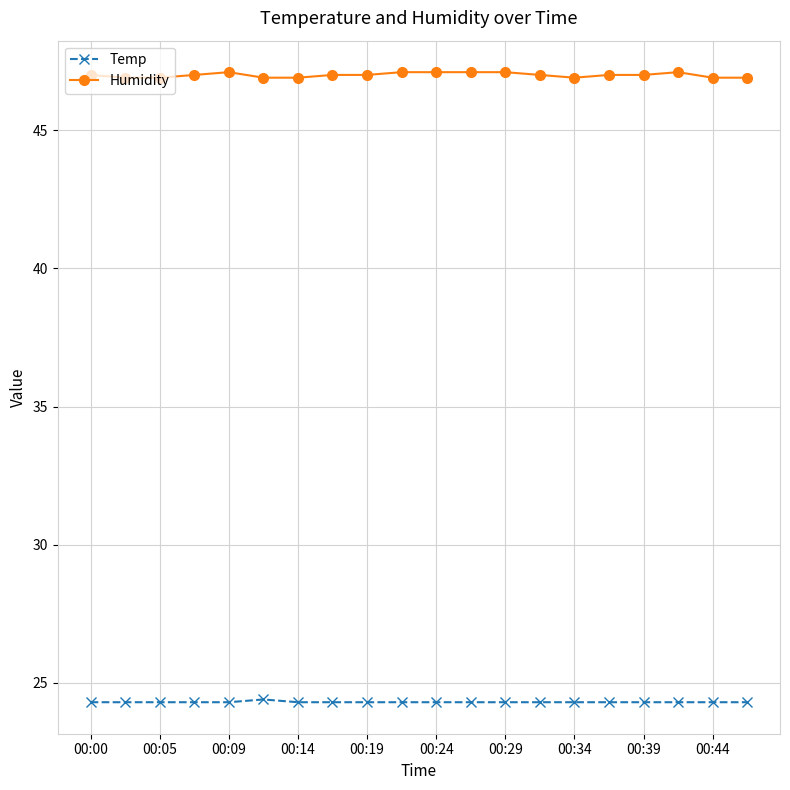

What is the sum of all Temp values?

486.1